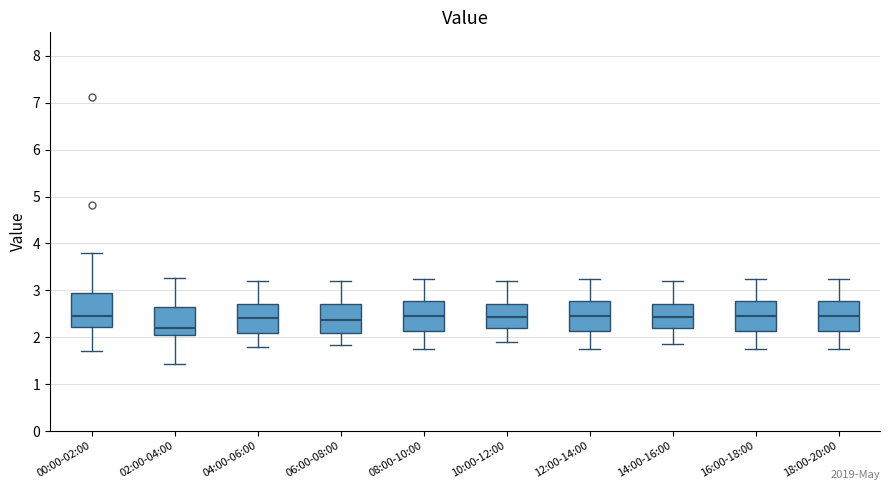

Reading left to right, read every box against the y-axis: the position of its median line, the range the box covers, and the ends of its whiskers. The values are not printed on the chart, so give them approximately, as read against the axis.

00:00-02:00: median 2.5, box 2.2 to 2.9, whiskers 1.7 to 3.8
02:00-04:00: median 2.2, box 2.0 to 2.7, whiskers 1.4 to 3.3
04:00-06:00: median 2.4, box 2.1 to 2.7, whiskers 1.8 to 3.2
06:00-08:00: median 2.4, box 2.1 to 2.7, whiskers 1.8 to 3.2
08:00-10:00: median 2.5, box 2.1 to 2.8, whiskers 1.8 to 3.3
10:00-12:00: median 2.4, box 2.2 to 2.7, whiskers 1.9 to 3.2
12:00-14:00: median 2.5, box 2.1 to 2.8, whiskers 1.8 to 3.3
14:00-16:00: median 2.4, box 2.2 to 2.7, whiskers 1.9 to 3.2
16:00-18:00: median 2.5, box 2.1 to 2.8, whiskers 1.8 to 3.3
18:00-20:00: median 2.5, box 2.1 to 2.8, whiskers 1.8 to 3.3